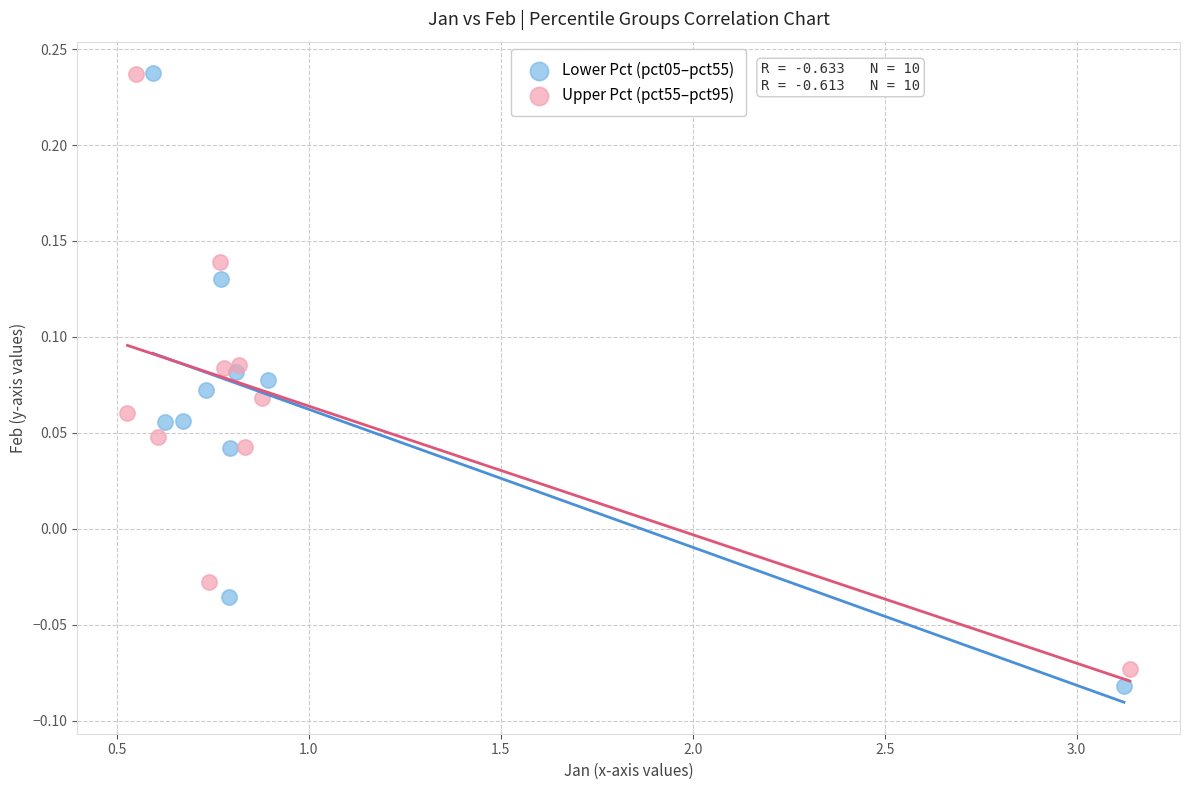

Which series reaches the minimum Y coordinate?

Lower Pct (pct05–pct55)